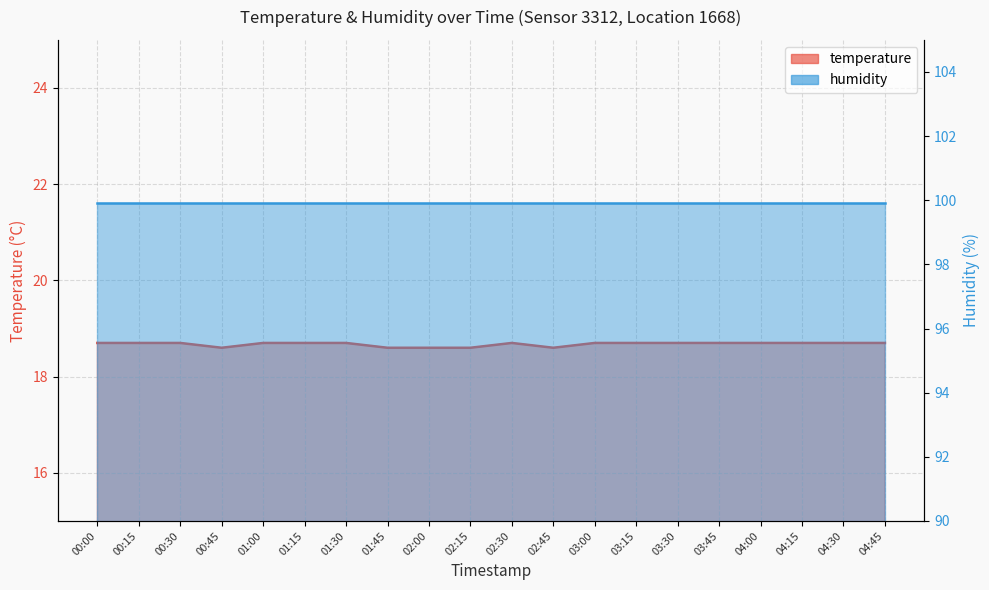

Rank the categories by value from highest to lowest.

00:00, 00:15, 00:30, 01:00, 01:15, 01:30, 02:30, 03:00, 03:15, 03:30, 03:45, 04:00, 04:15, 04:30, 04:45, 00:45, 01:45, 02:00, 02:15, 02:45